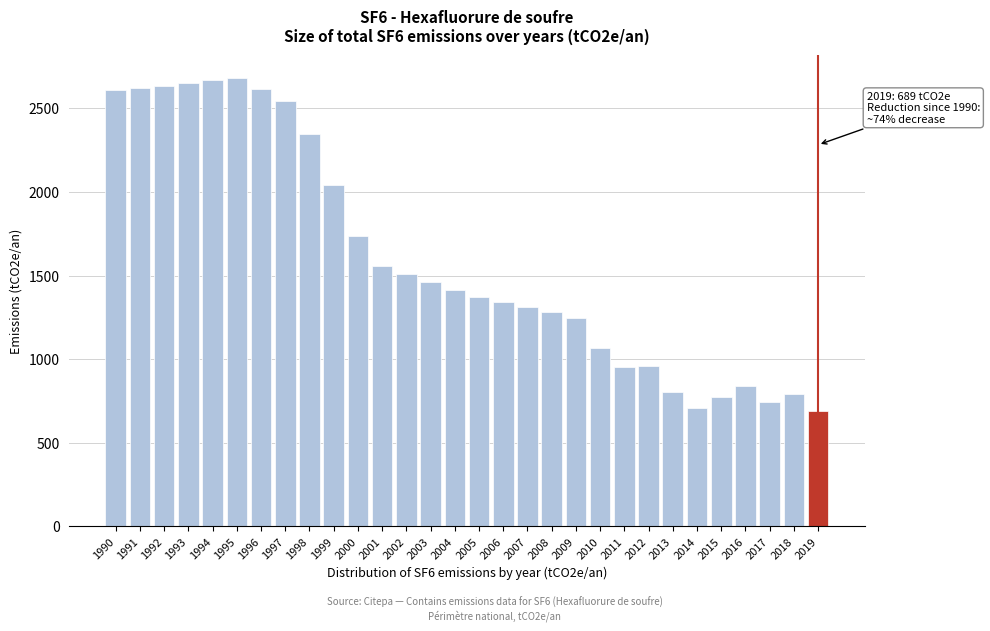

What is the value of the 11th bar from the left?

1733.9